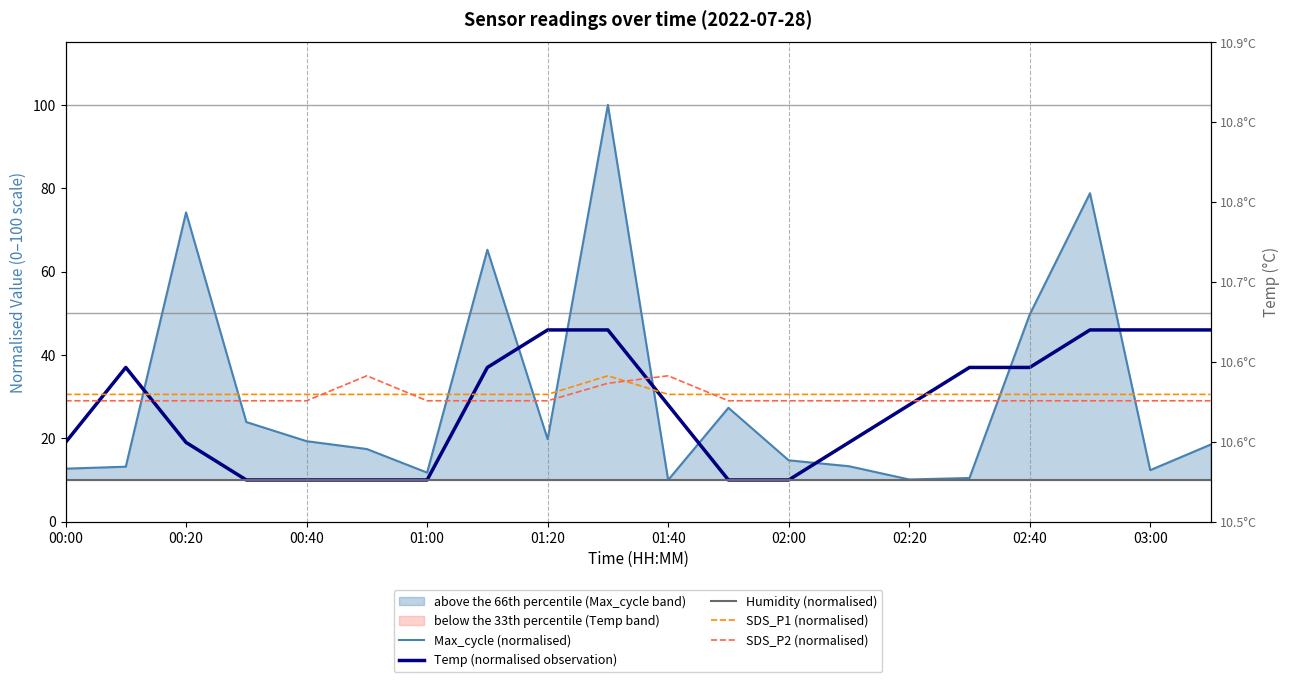

Which series changed the most between 02:40 and 03:00?

Max_cycle (normalised)